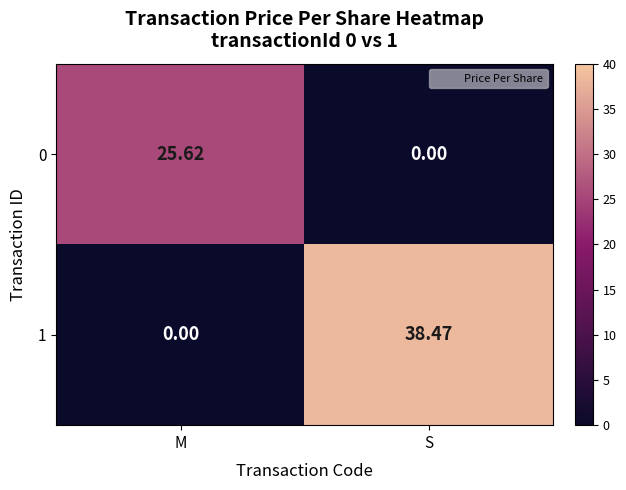

At which label does 0 reach its peak?

M